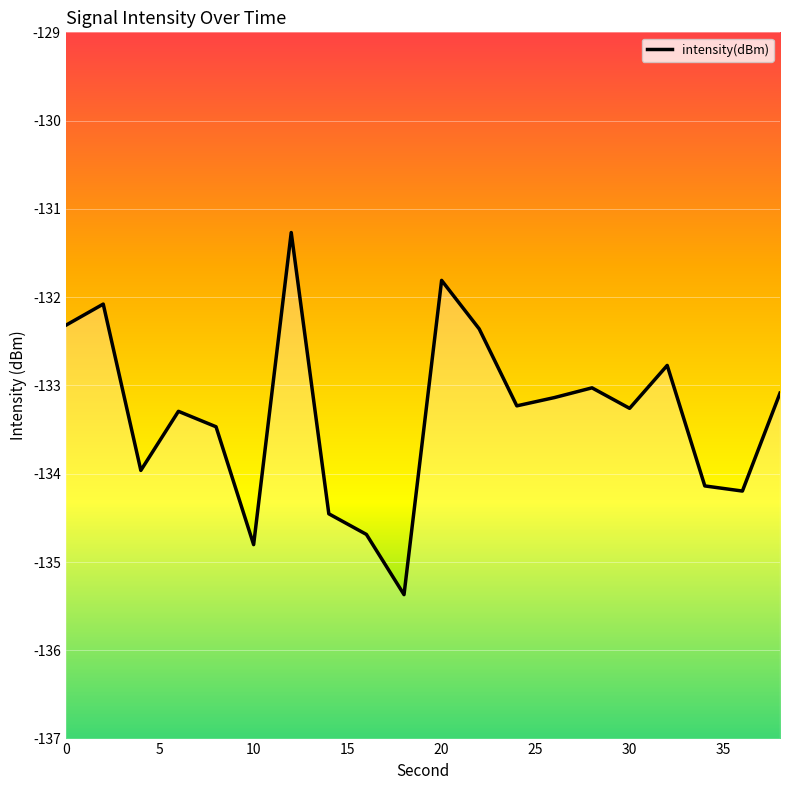

Rank the categories by value from highest to lowest.

12, 20, 2, 0, 22, 32, 28, 38, 26, 24, 30, 6, 8, 4, 34, 36, 14, 16, 10, 18